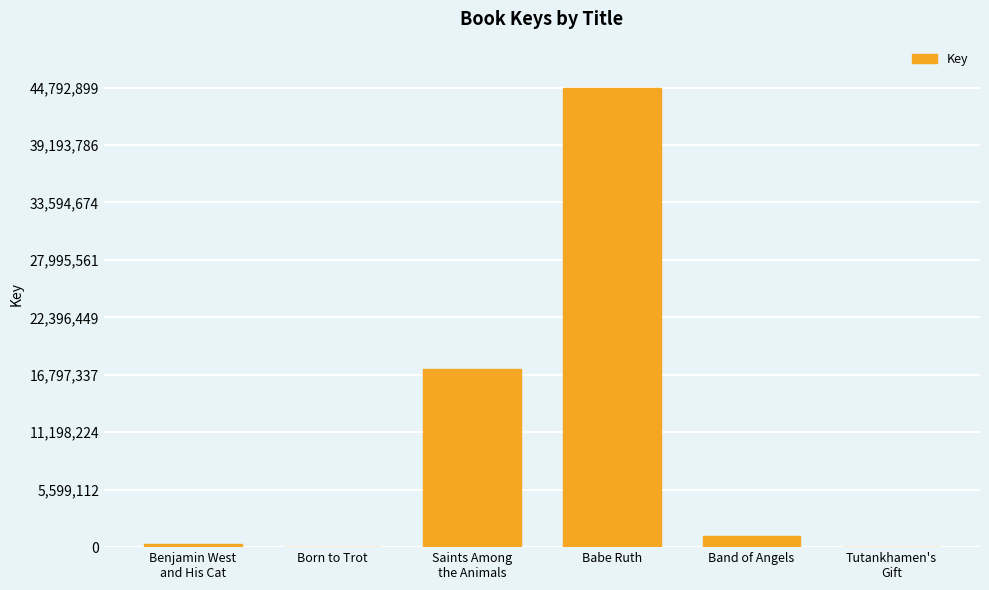

What is the sum of the values at Saints Among
the Animals and Born to Trot?

17366661